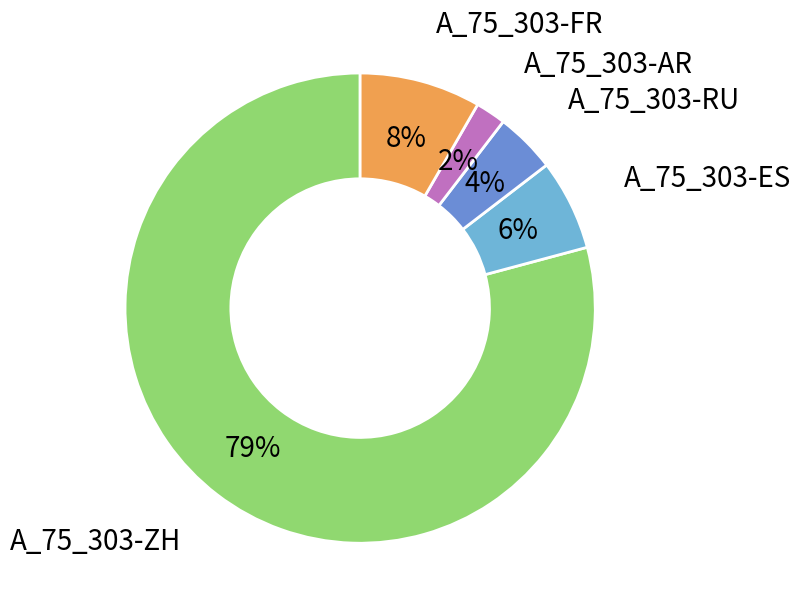

To the nearest percent, what is the average slice percentage?

20%